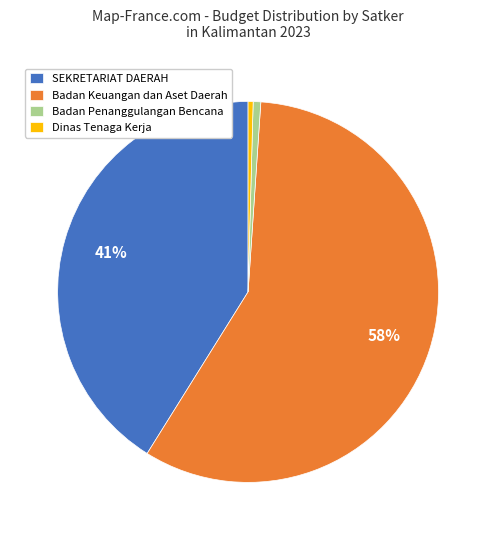

Does Dinas Tenaga Kerja represent more than half of the total?

No